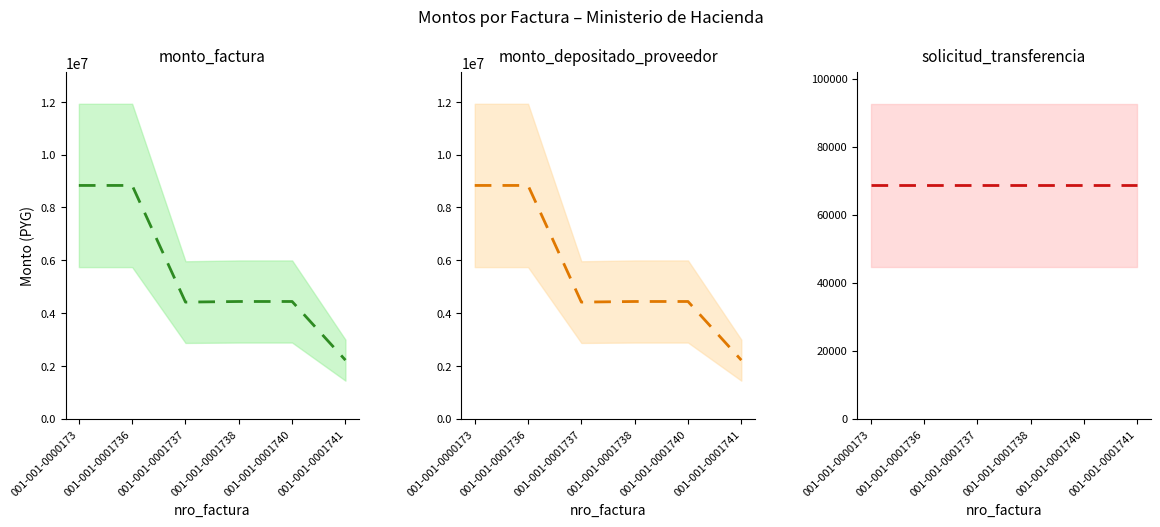

Where is monto_depositado_proveedor (mean) nearest to the value 5526650?

001-001-0001738